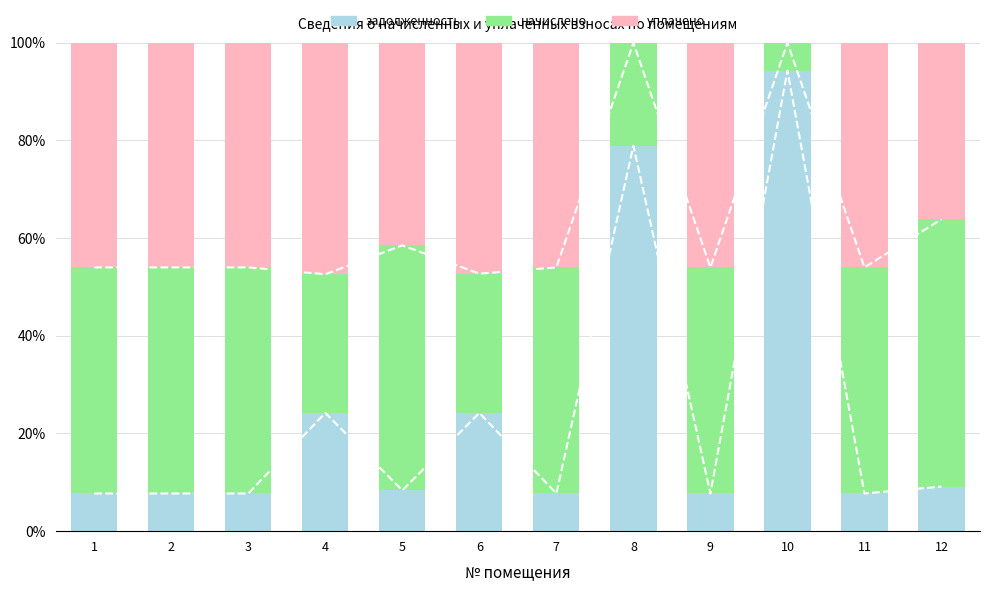

Which series changed the most between 2 and 3?

уплачено